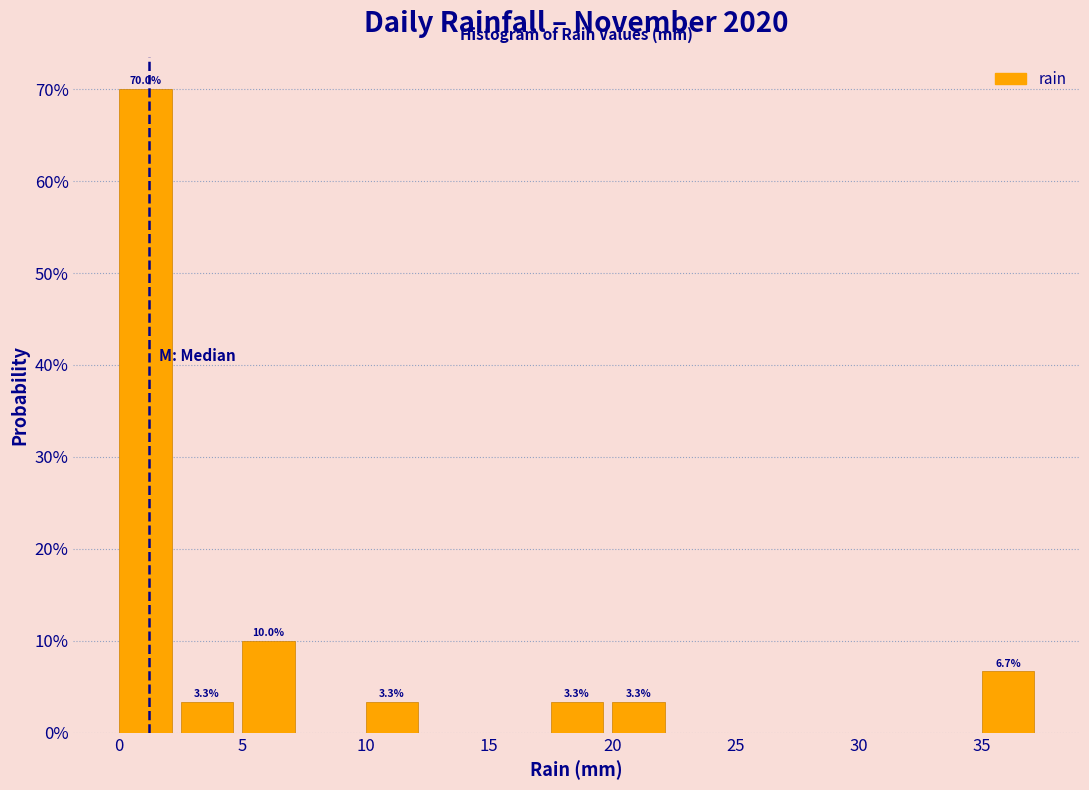

Over which range of the x-axis is the bar tallest?

0.0 to 2.5